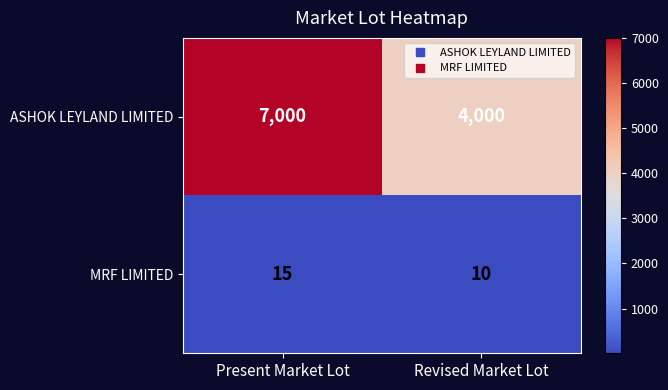

True or false: ASHOK LEYLAND LIMITED has a value of 4894 at Present Market Lot.

False